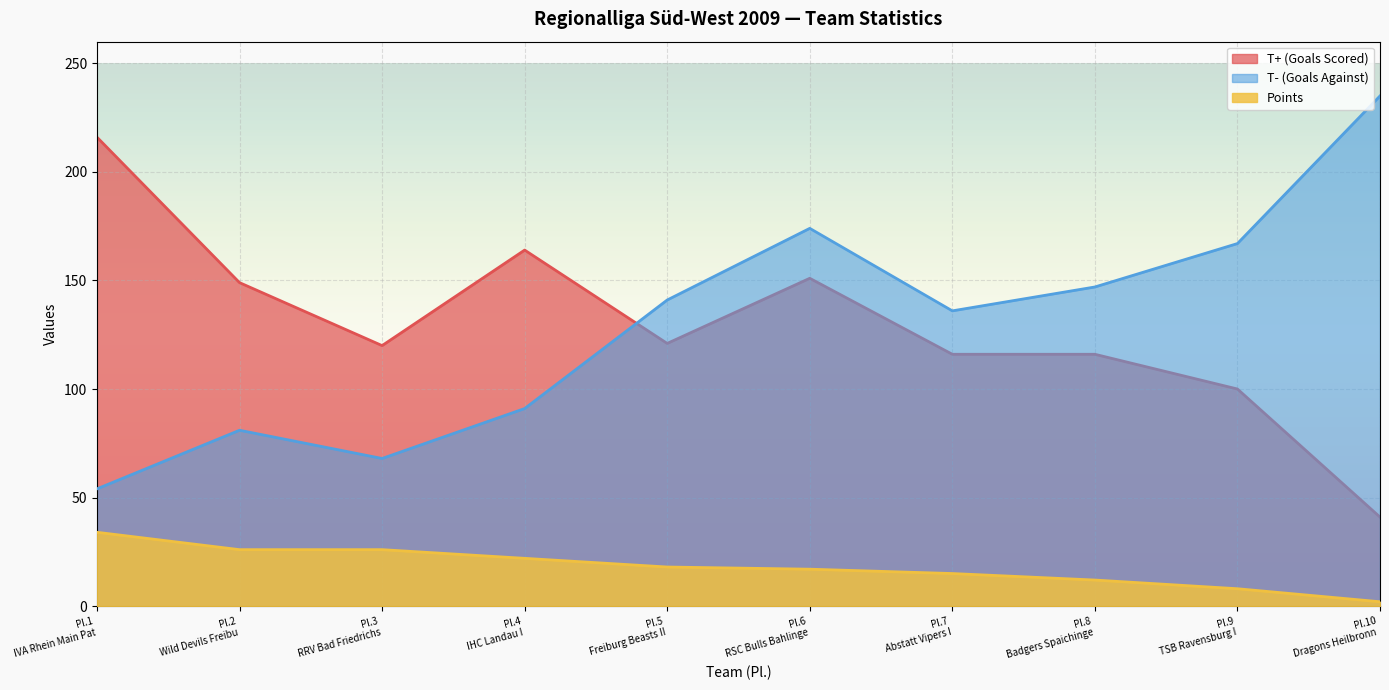

How many distinct data groups are displayed?

3